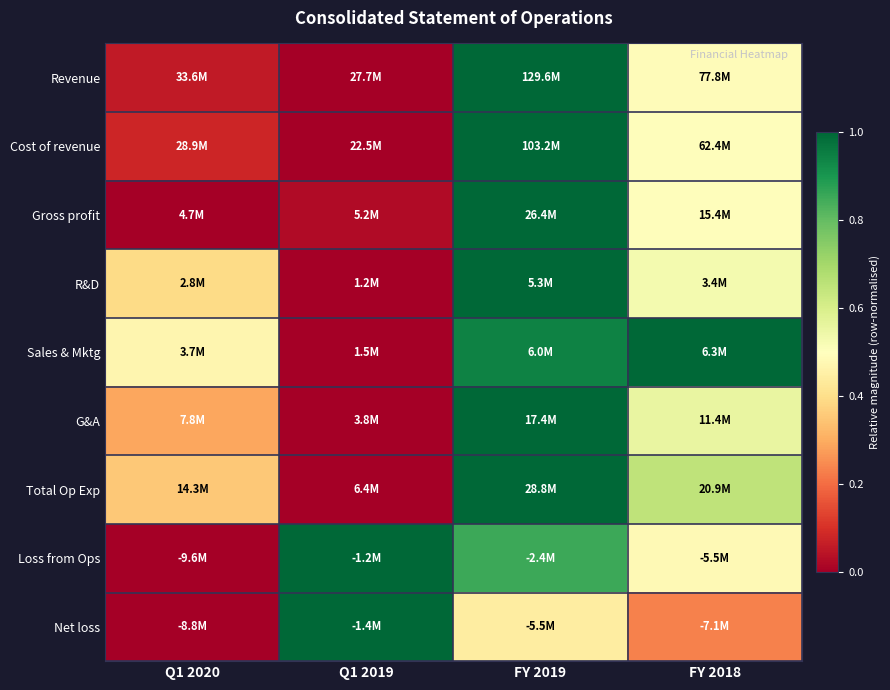

Reading left to right, extract all data points from this chart.

Revenue: Q1 2020=0.1	Q1 2019=0.0	FY 2019=1.0	FY 2018=0.5
Cost of revenue: Q1 2020=0.1	Q1 2019=0.0	FY 2019=1.0	FY 2018=0.5
Gross profit: Q1 2020=0.0	Q1 2019=0.0	FY 2019=1.0	FY 2018=0.5
R&D: Q1 2020=0.4	Q1 2019=0.0	FY 2019=1.0	FY 2018=0.5
Sales & Mktg: Q1 2020=0.5	Q1 2019=0.0	FY 2019=0.9	FY 2018=1.0
G&A: Q1 2020=0.3	Q1 2019=0.0	FY 2019=1.0	FY 2018=0.6
Total Op Exp: Q1 2020=0.4	Q1 2019=0.0	FY 2019=1.0	FY 2018=0.6
Loss from Ops: Q1 2020=0.0	Q1 2019=1.0	FY 2019=0.9	FY 2018=0.5
Net loss: Q1 2020=0.0	Q1 2019=1.0	FY 2019=0.4	FY 2018=0.2